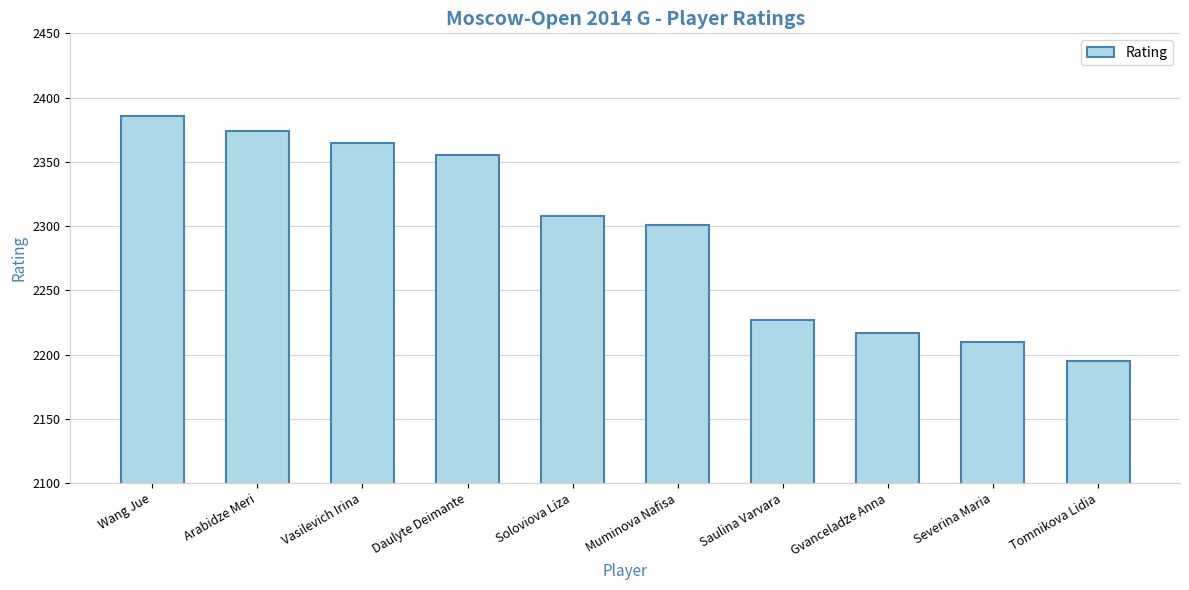

Reading left to right, what are all the values shown in this chart?

2386	2374	2365	2355	2308	2301	2227	2217	2210	2195